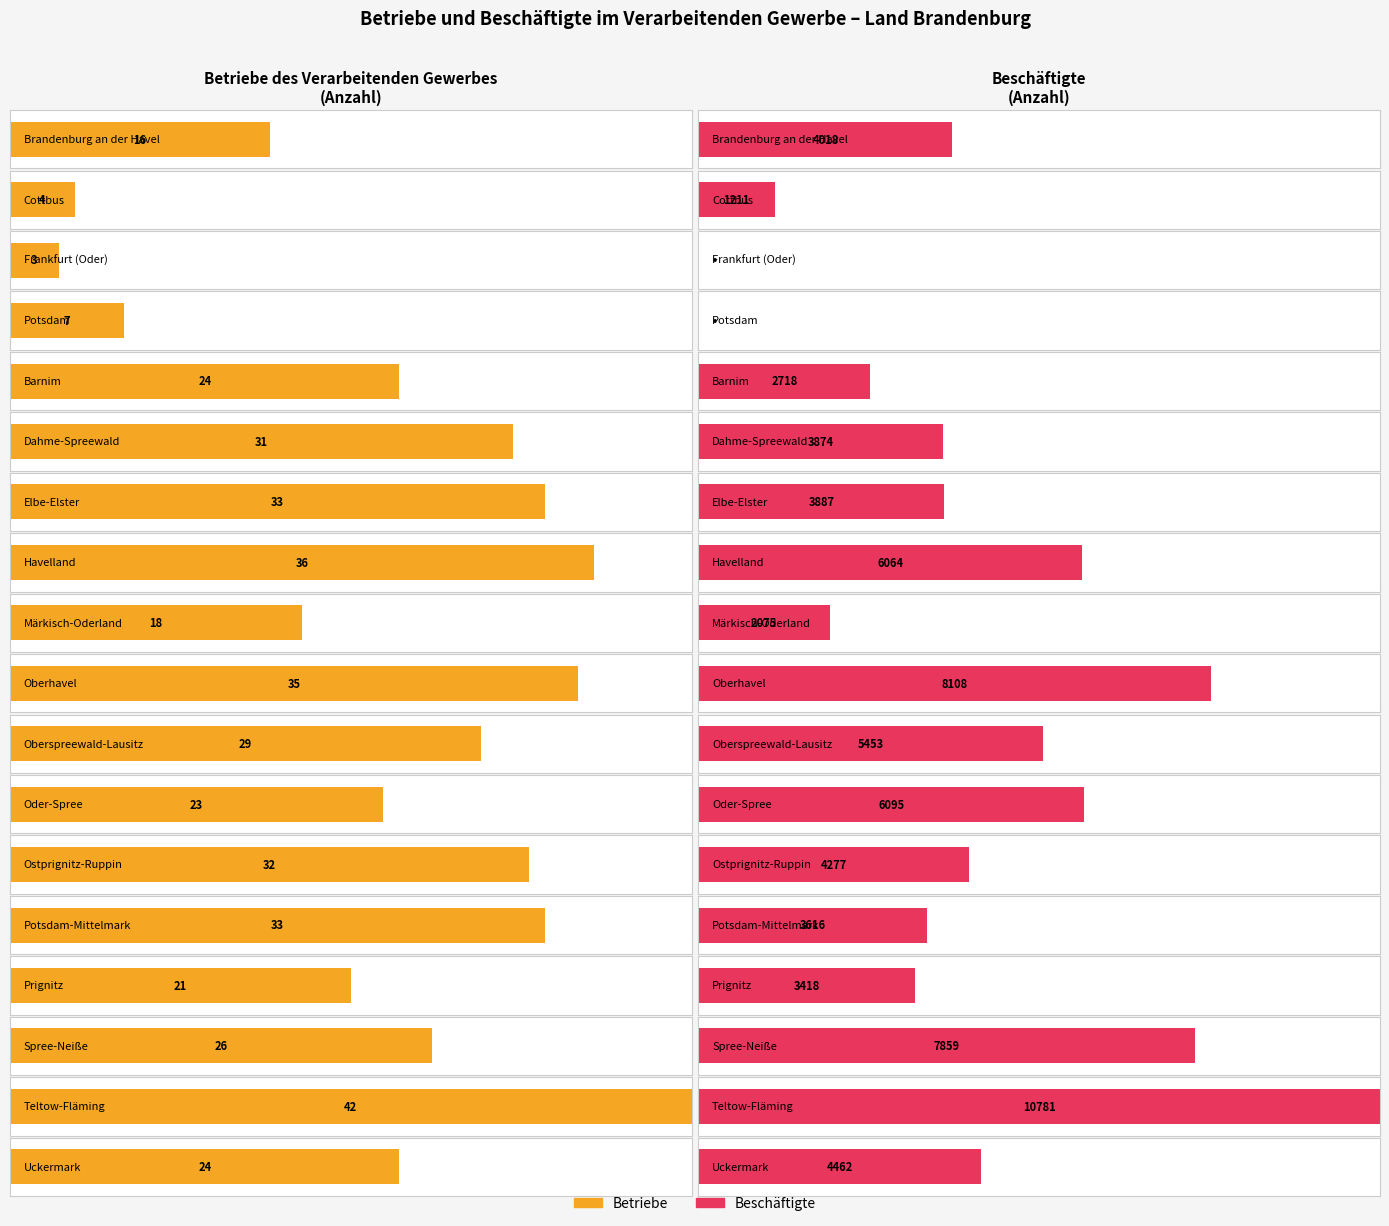

List the labels in order of Betriebe value, smallest first.

Frankfurt (Oder), Cottbus, Potsdam, Brandenburg an der Havel, Märkisch-Oderland, Prignitz, Oder-Spree, Barnim, Uckermark, Spree-Neiße, Oberspreewald-Lausitz, Dahme-Spreewald, Ostprignitz-Ruppin, Elbe-Elster, Potsdam-Mittelmark, Oberhavel, Havelland, Teltow-Fläming